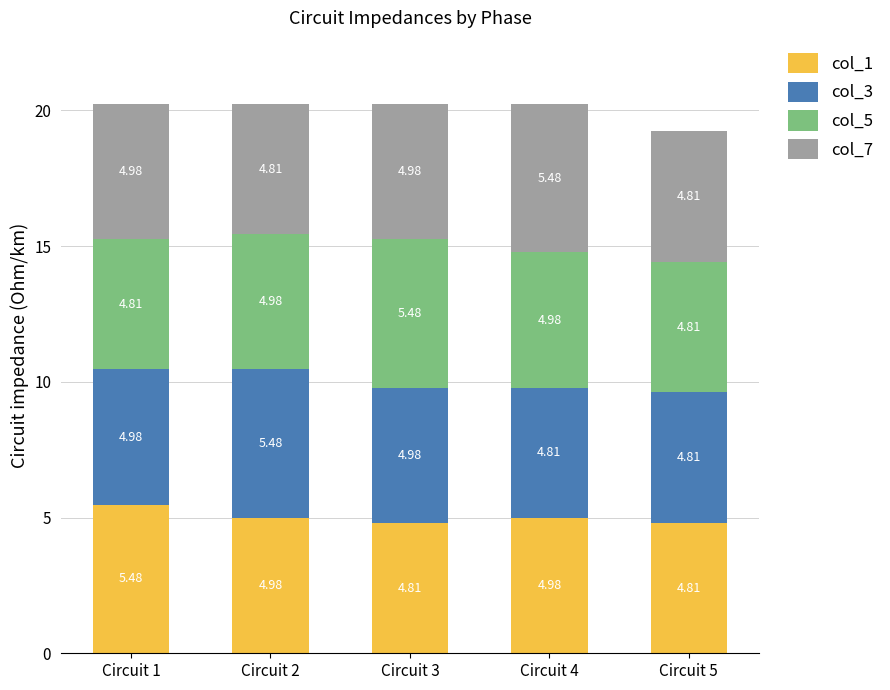

What is the total value across all series at Circuit 2?

20.2